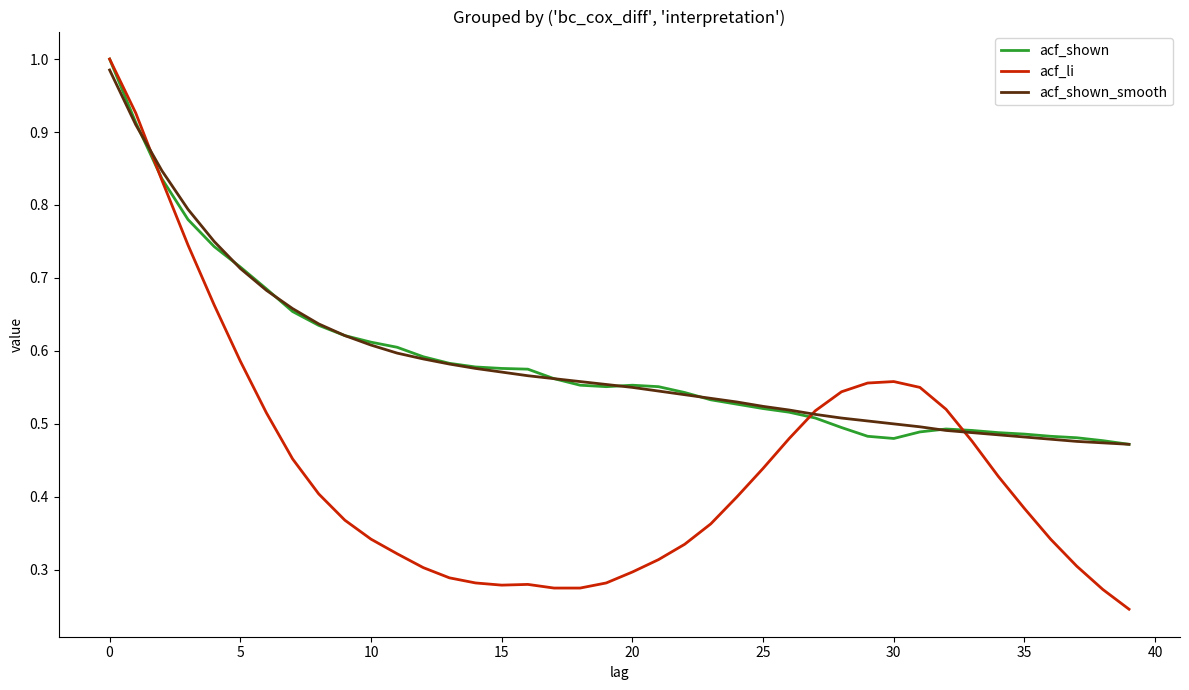

How many times do acf_shown and acf_shown_smooth cross each other?

6